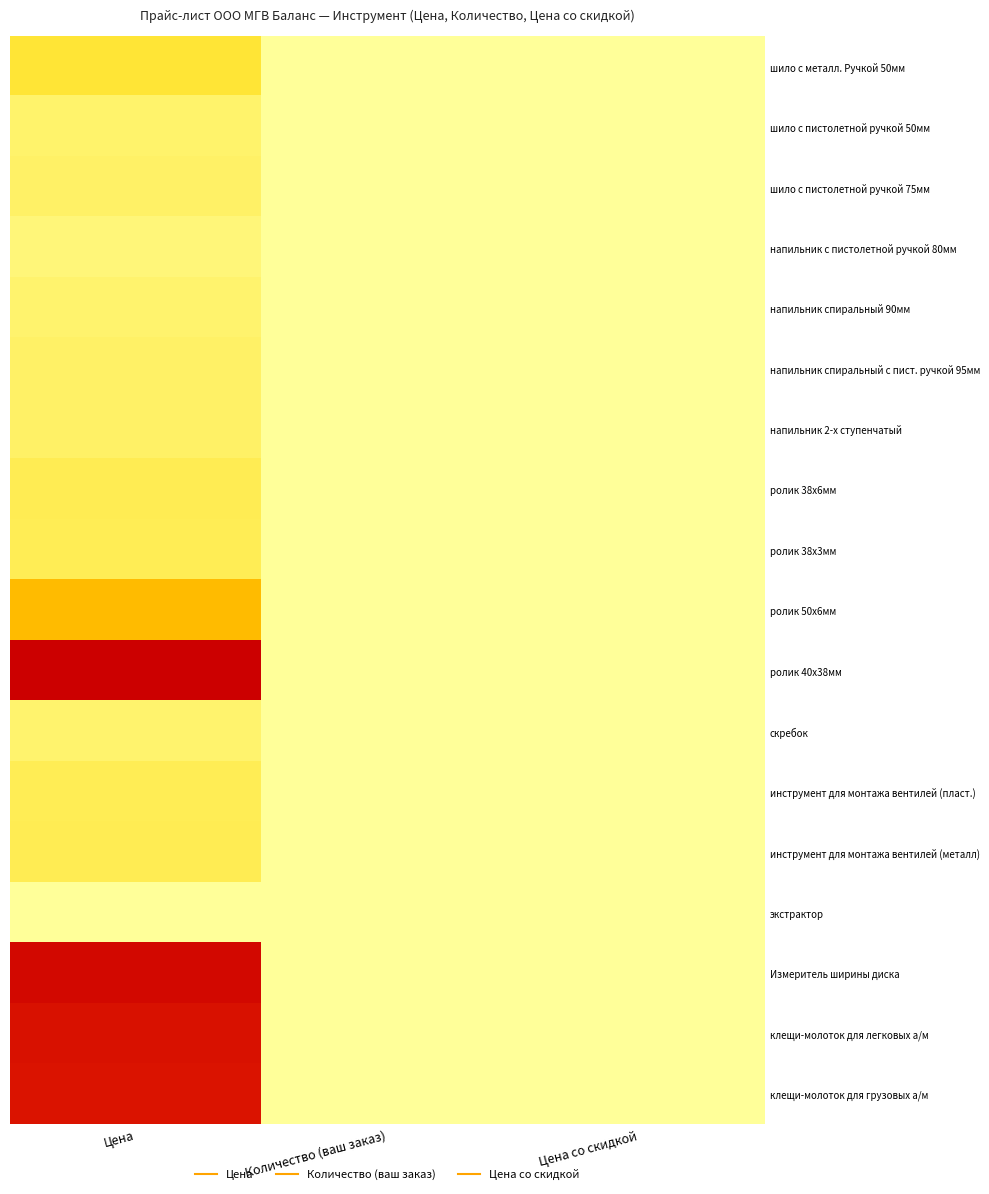

Reading left to right, what are all the values shown in this chart?

шило с металл. Ручкой 50мм: Цена=0.2	Количество (ваш заказ)=0.0	Цена со скидкой=0.0
шило с пистолетной ручкой 50мм: Цена=0.1	Количество (ваш заказ)=0.0	Цена со скидкой=0.0
шило с пистолетной ручкой 75мм: Цена=0.1	Количество (ваш заказ)=0.0	Цена со скидкой=0.0
напильник с пистолетной ручкой 80мм: Цена=0.1	Количество (ваш заказ)=0.0	Цена со скидкой=0.0
напильник спиральный 90мм: Цена=0.1	Количество (ваш заказ)=0.0	Цена со скидкой=0.0
напильник спиральный с пист. ручкой 95мм: Цена=0.1	Количество (ваш заказ)=0.0	Цена со скидкой=0.0
напильник 2-х ступенчатый: Цена=0.1	Количество (ваш заказ)=0.0	Цена со скидкой=0.0
ролик 38х6мм: Цена=0.1	Количество (ваш заказ)=0.0	Цена со скидкой=0.0
ролик 38х3мм: Цена=0.1	Количество (ваш заказ)=0.0	Цена со скидкой=0.0
ролик 50х6мм: Цена=0.4	Количество (ваш заказ)=0.0	Цена со скидкой=0.0
ролик 40х38мм: Цена=1.0	Количество (ваш заказ)=0.0	Цена со скидкой=0.0
скребок: Цена=0.1	Количество (ваш заказ)=0.0	Цена со скидкой=0.0
инструмент для монтажа вентилей (пласт.): Цена=0.1	Количество (ваш заказ)=0.0	Цена со скидкой=0.0
инструмент для монтажа вентилей (металл): Цена=0.1	Количество (ваш заказ)=0.0	Цена со скидкой=0.0
экстрактор: Цена=0.0	Количество (ваш заказ)=0.0	Цена со скидкой=0.0
Измеритель ширины диска: Цена=1.0	Количество (ваш заказ)=0.0	Цена со скидкой=0.0
клещи-молоток для легковых а/м: Цена=0.9	Количество (ваш заказ)=0.0	Цена со скидкой=0.0
клещи-молоток для грузовых а/м: Цена=0.9	Количество (ваш заказ)=0.0	Цена со скидкой=0.0